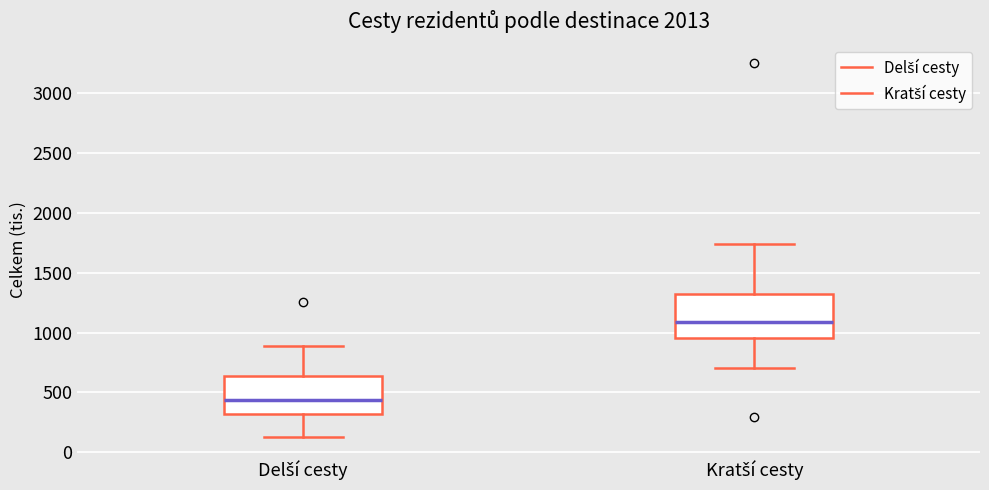

Where is the upper edge of the box for Delší cesty on the y-axis? The values are not printed on the chart, so give them approximately, as read against the axis.

650